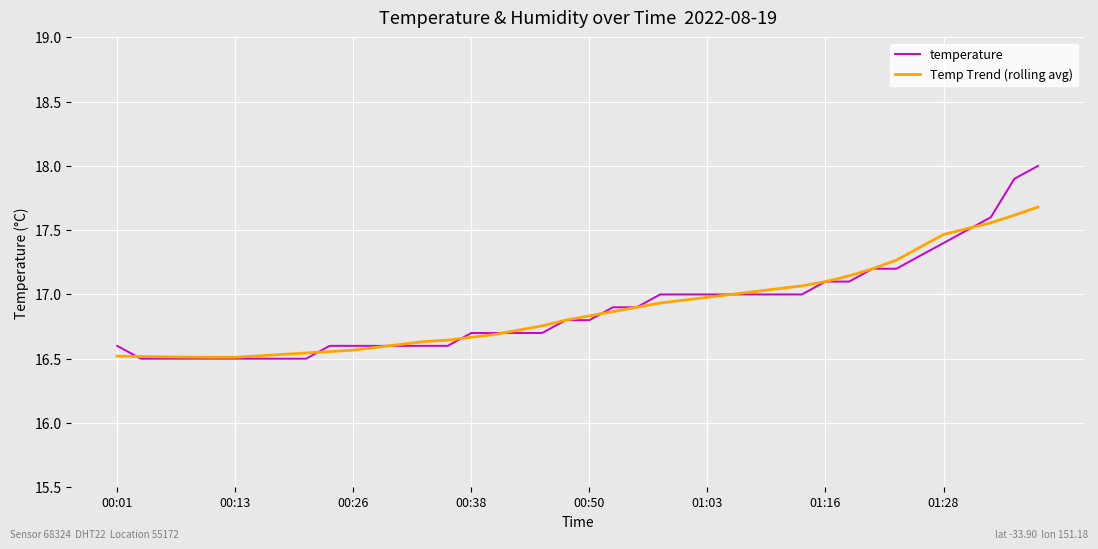

After their last crossing, which series has the higher values: Temp Trend (rolling avg) or temperature?

temperature